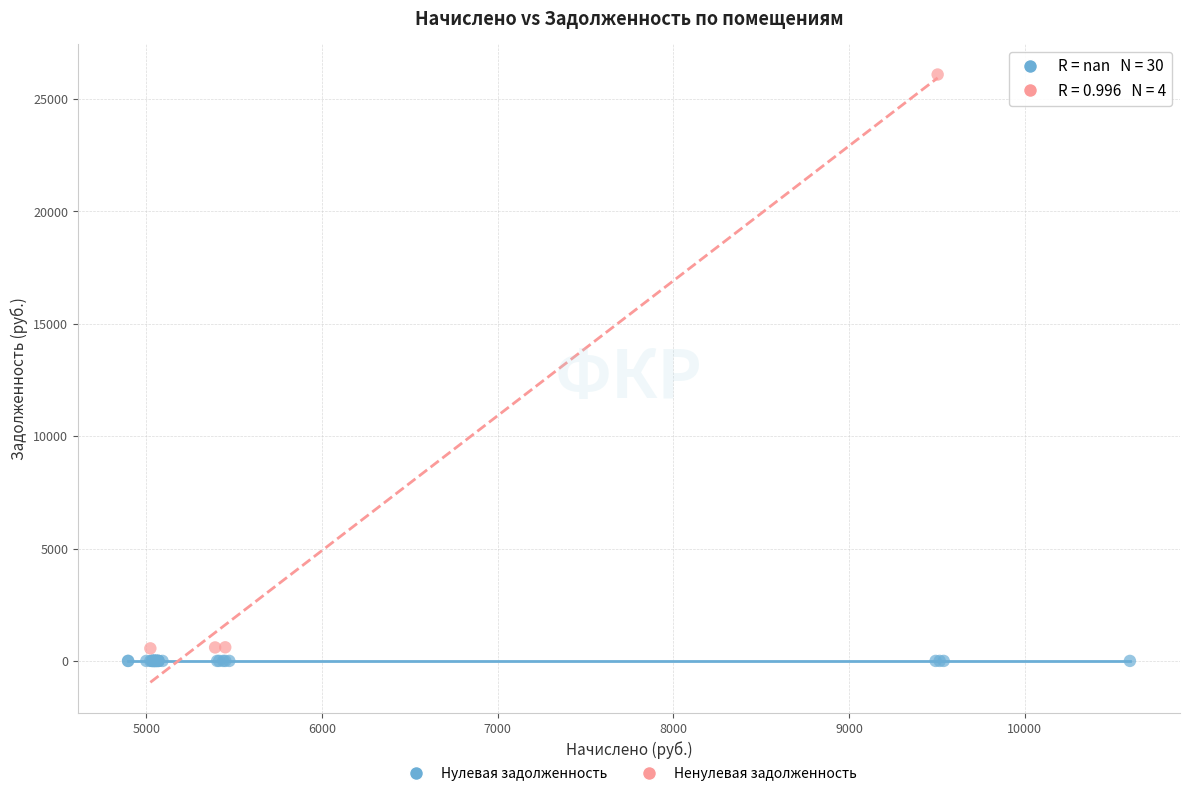

Which series contains the highest Y value?

Ненулевая задолженность